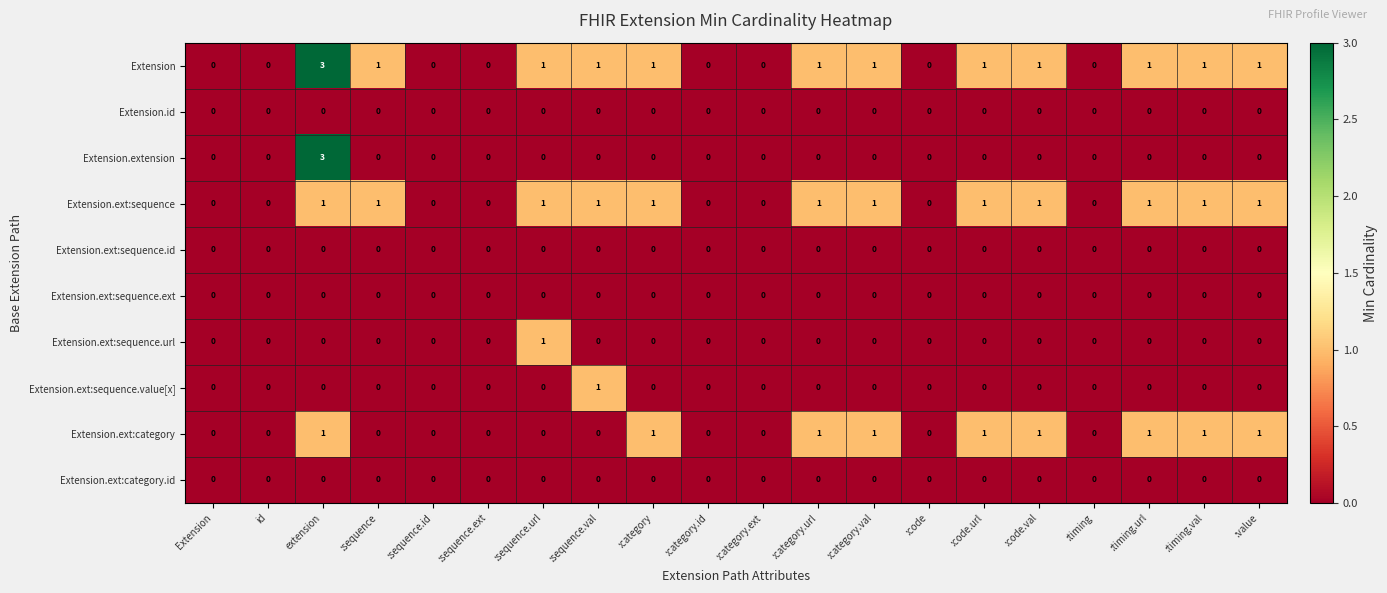

Which series has the largest total across all categories?

Extension